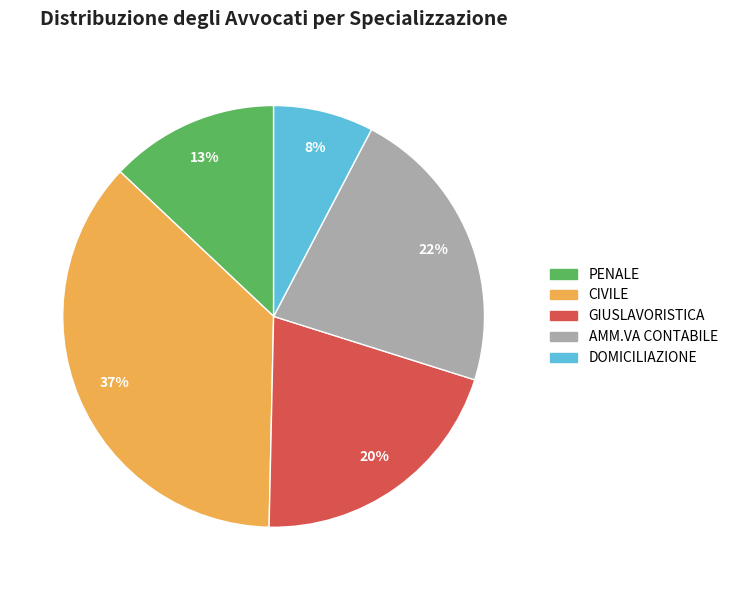

To the nearest percent, what is the combined percentage of CIVILE and PENALE?

50%